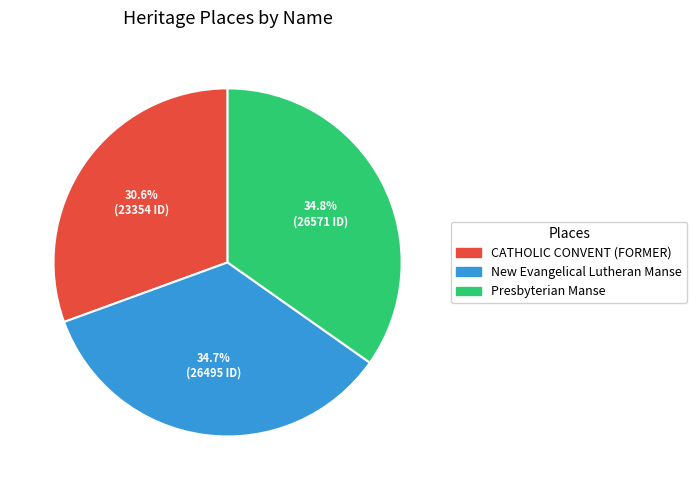

The New Evangelical Lutheran Manse slice represents 42% of the pie. True or false?

False